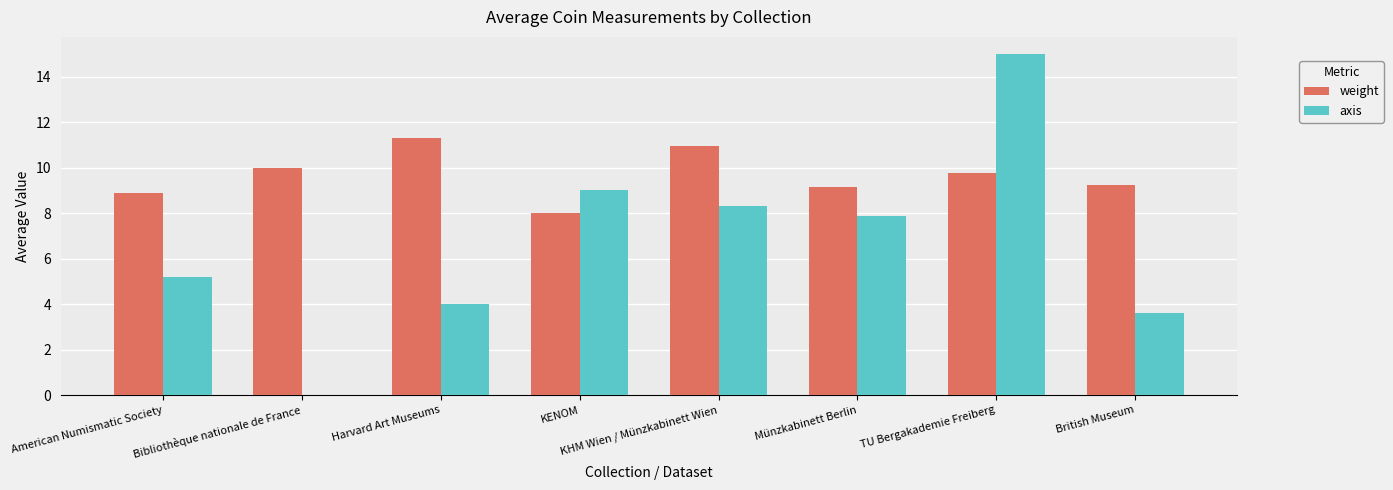

Between Harvard Art Museums and KENOM, which series saw the biggest shift?

axis